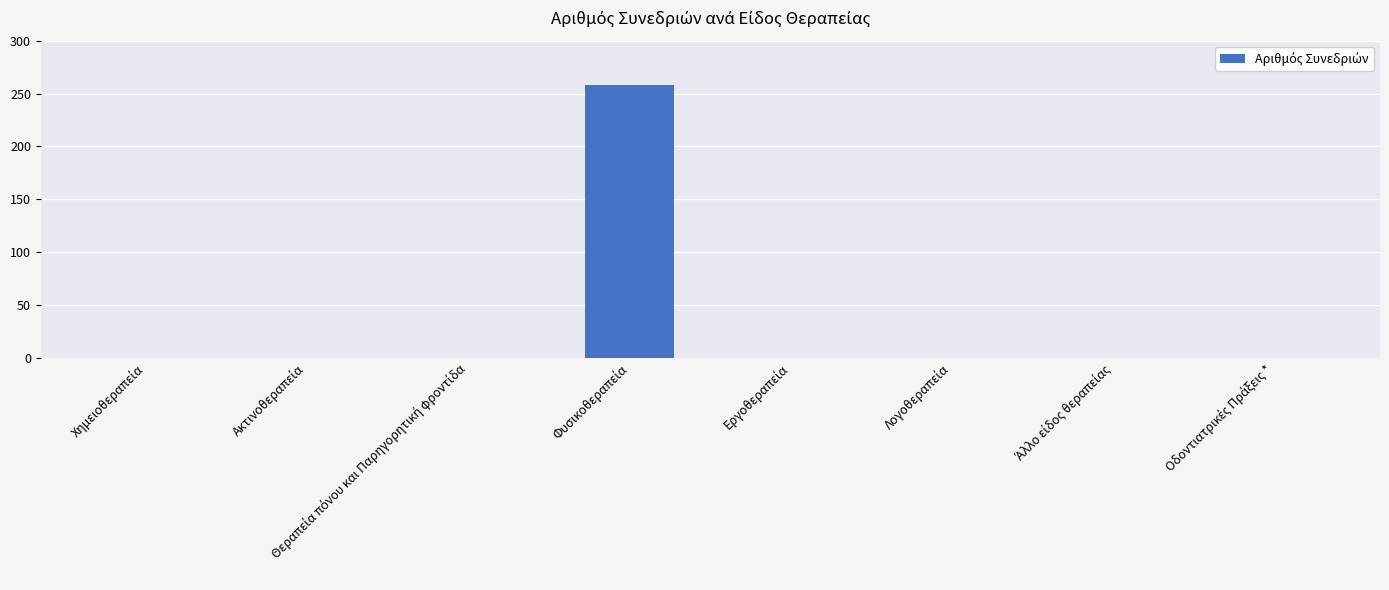

What is the greatest value displayed?

258